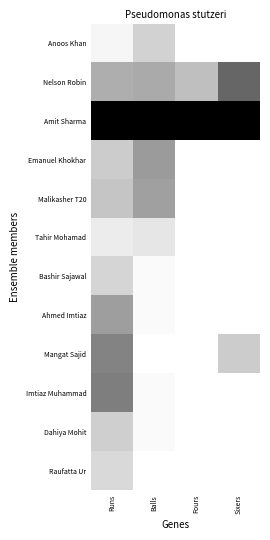

Reading left to right, list all the values displayed in this chart.

Anoos Khan: Runs=0.0	Balls=0.2	Fours=0.0	Sixers=0.0
Nelson Robin: Runs=0.3	Balls=0.3	Fours=0.2	Sixers=0.6
Amit Sharma: Runs=1.0	Balls=1.0	Fours=1.0	Sixers=1.0
Emanuel Khokhar: Runs=0.2	Balls=0.4	Fours=0.0	Sixers=0.0
Malikasher T20: Runs=0.2	Balls=0.4	Fours=0.0	Sixers=0.0
Tahir Mohamad: Runs=0.1	Balls=0.1	Fours=0.0	Sixers=0.0
Bashir Sajawal: Runs=0.2	Balls=0.0	Fours=0.0	Sixers=0.0
Ahmed Imtiaz: Runs=0.4	Balls=0.0	Fours=0.0	Sixers=0.0
Mangat Sajid: Runs=0.5	Balls=0.0	Fours=0.0	Sixers=0.2
Imtiaz Muhammad: Runs=0.5	Balls=0.0	Fours=0.0	Sixers=0.0
Dahiya Mohit: Runs=0.2	Balls=0.0	Fours=0.0	Sixers=0.0
Raufatta Ur: Runs=0.2	Balls=0.0	Fours=0.0	Sixers=0.0